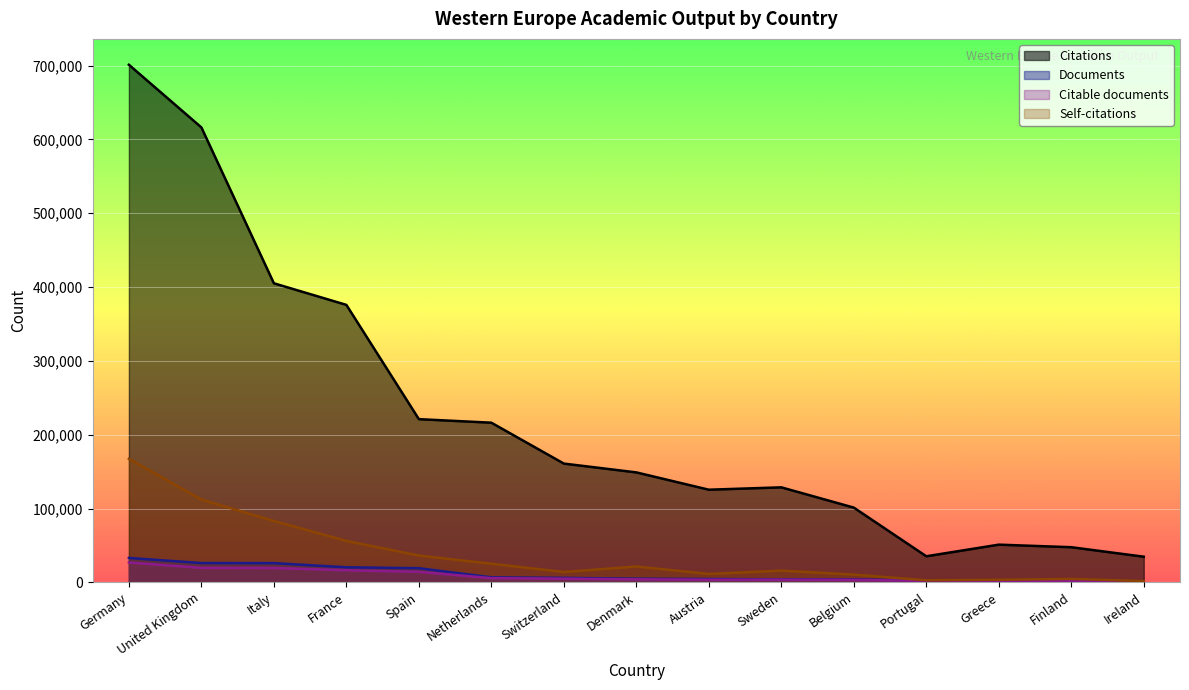

Is the value of Self-citations at Portugal greater than the value of Documents at United Kingdom?

No